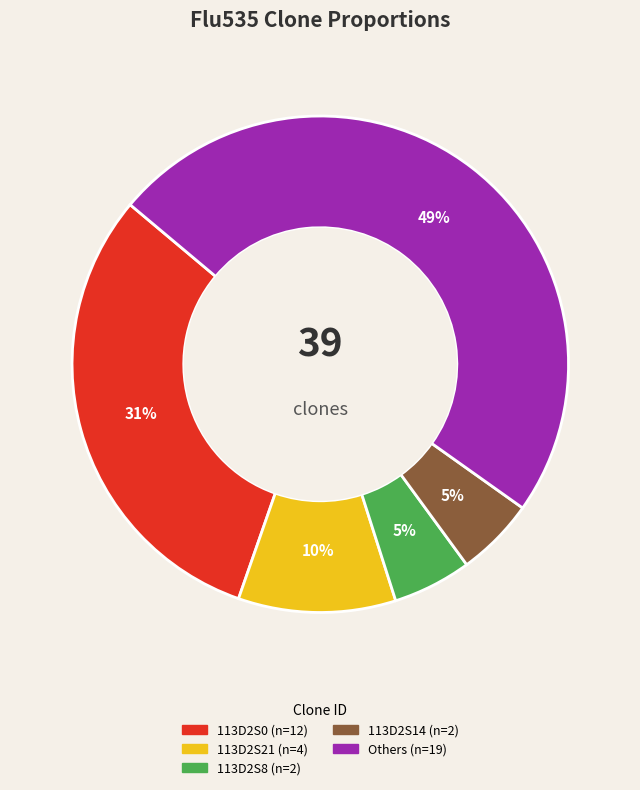

To the nearest percent, what is the average slice percentage?

20%